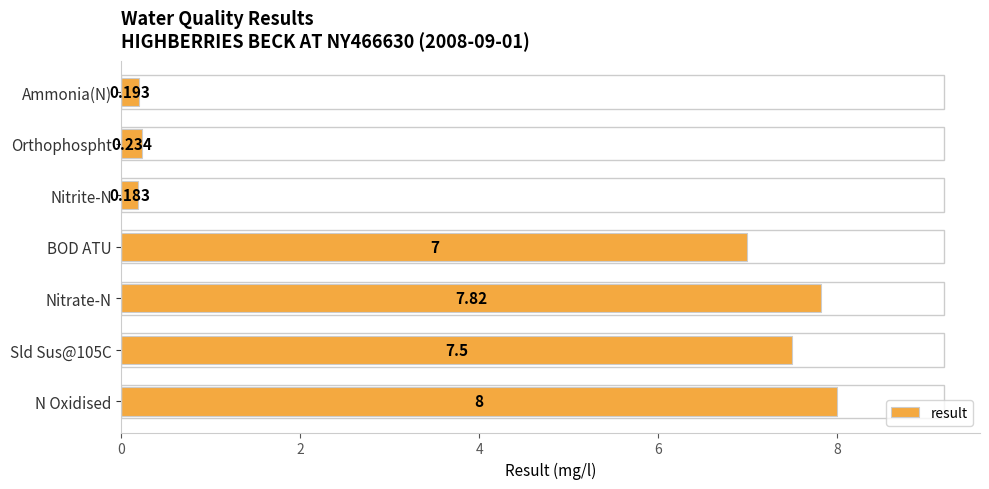

Which has a higher value, Sld Sus@105C or Nitrate-N?

Nitrate-N